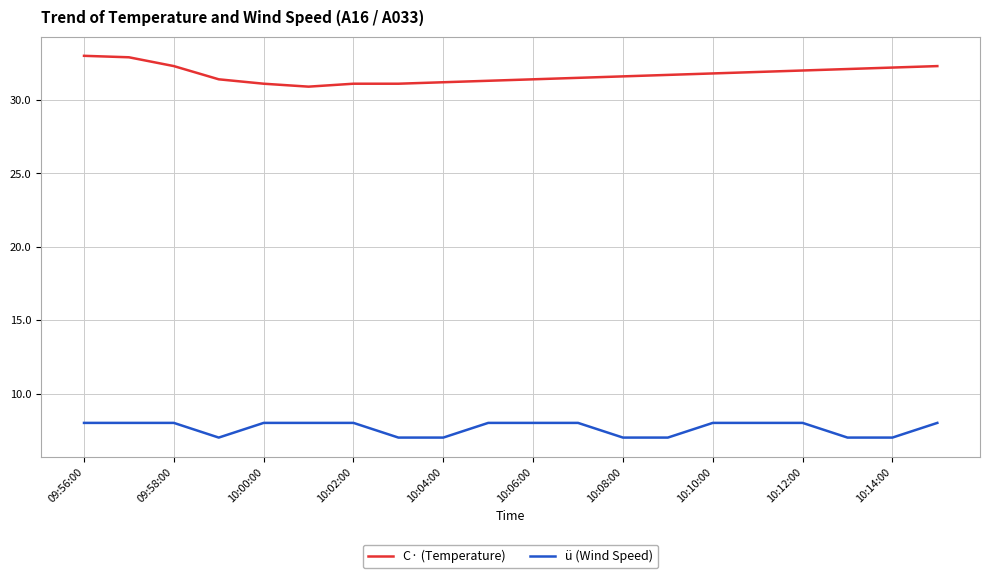

Rank the series by their maximum value, from highest to lowest.

C· (Temperature), ü (Wind Speed)